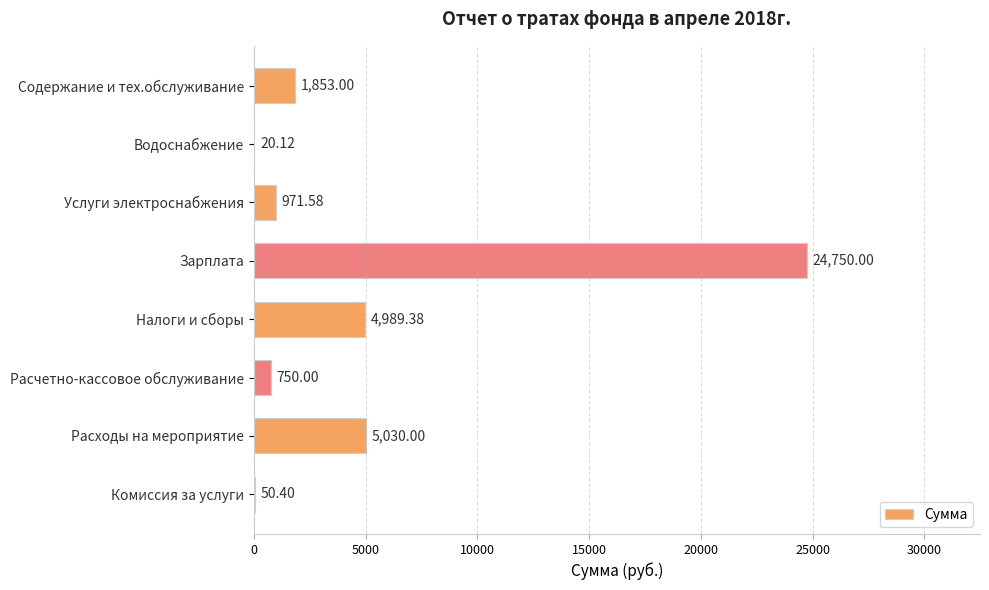

What is the sum of the values at Расчетно-кассовое обслуживание and Услуги электроснабжения?

1721.6